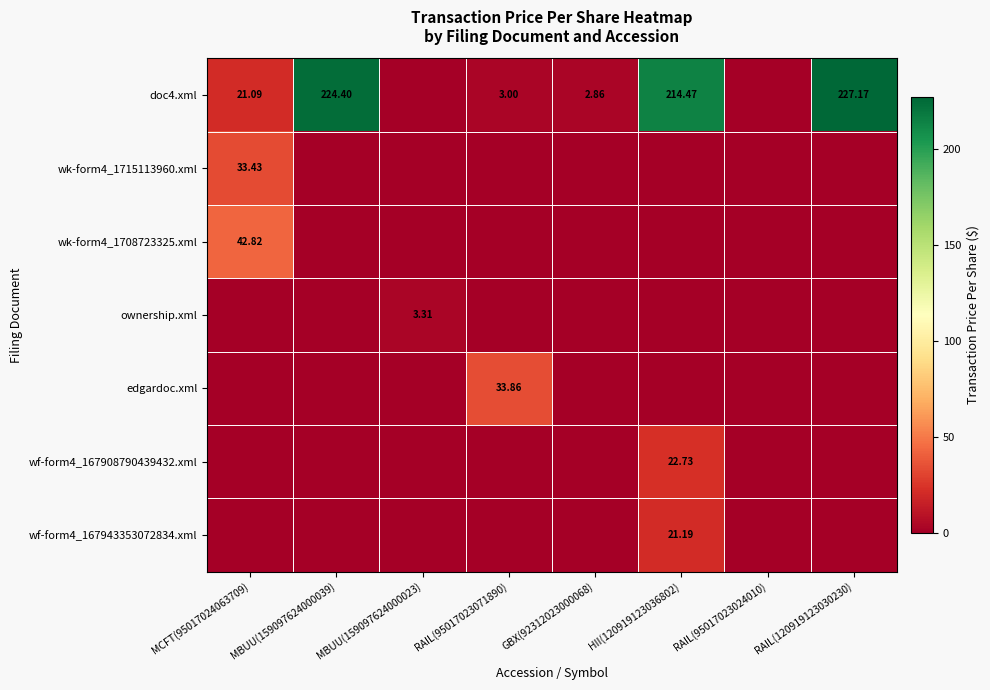

What is the average value of the ownership.xml series?

0.4